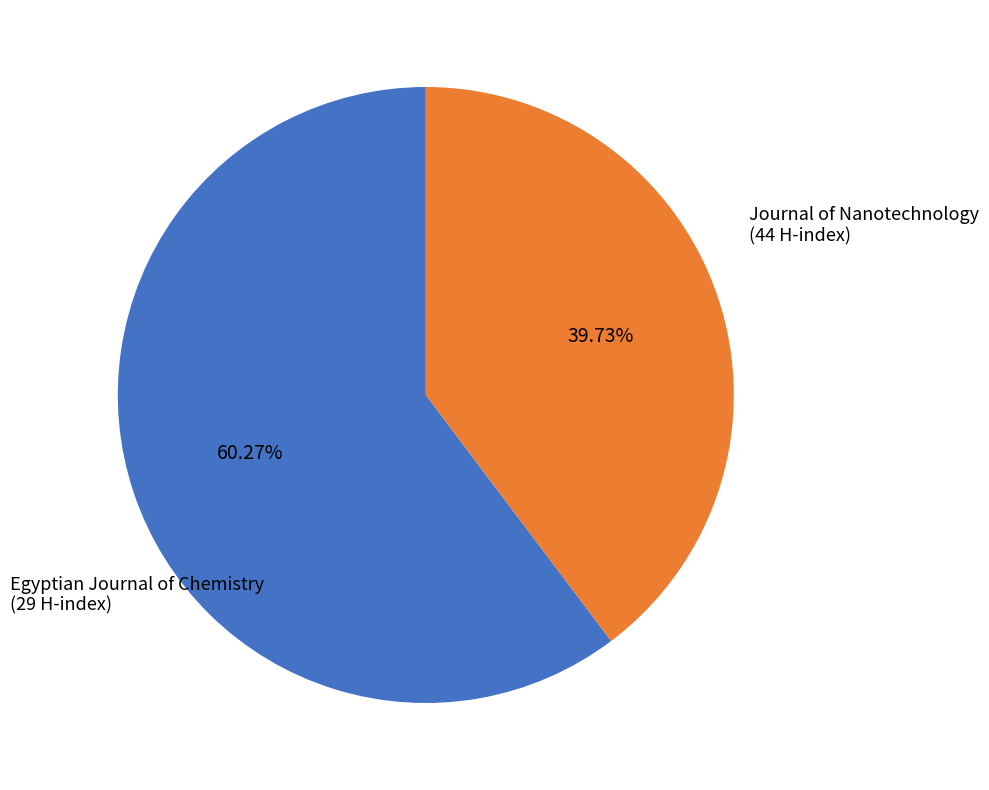

True or false: Journal of Nanotechnology accounts for 60% of the total.

True